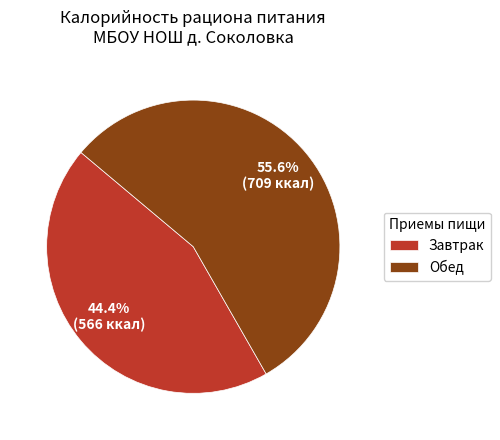

Which has a higher value, Обед or Завтрак?

Обед